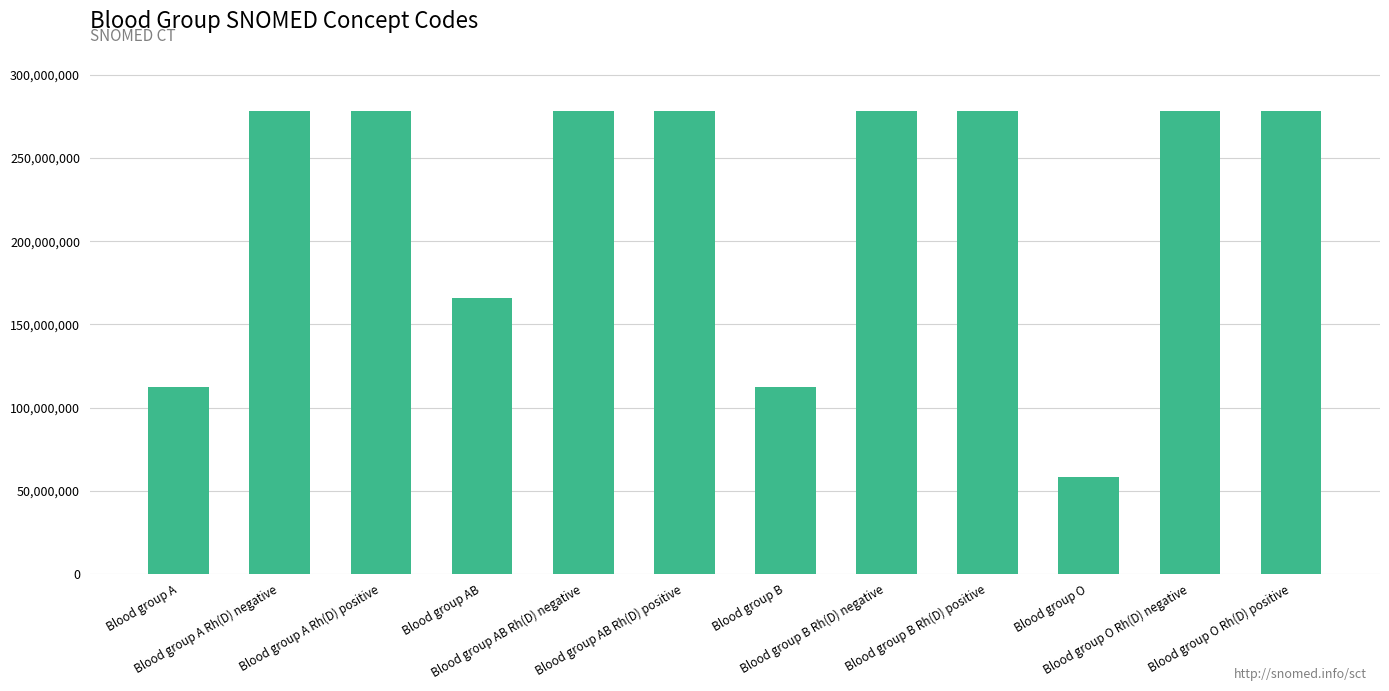

True or false: the data shows 278154007 at Blood group AB Rh(D) negative.

True